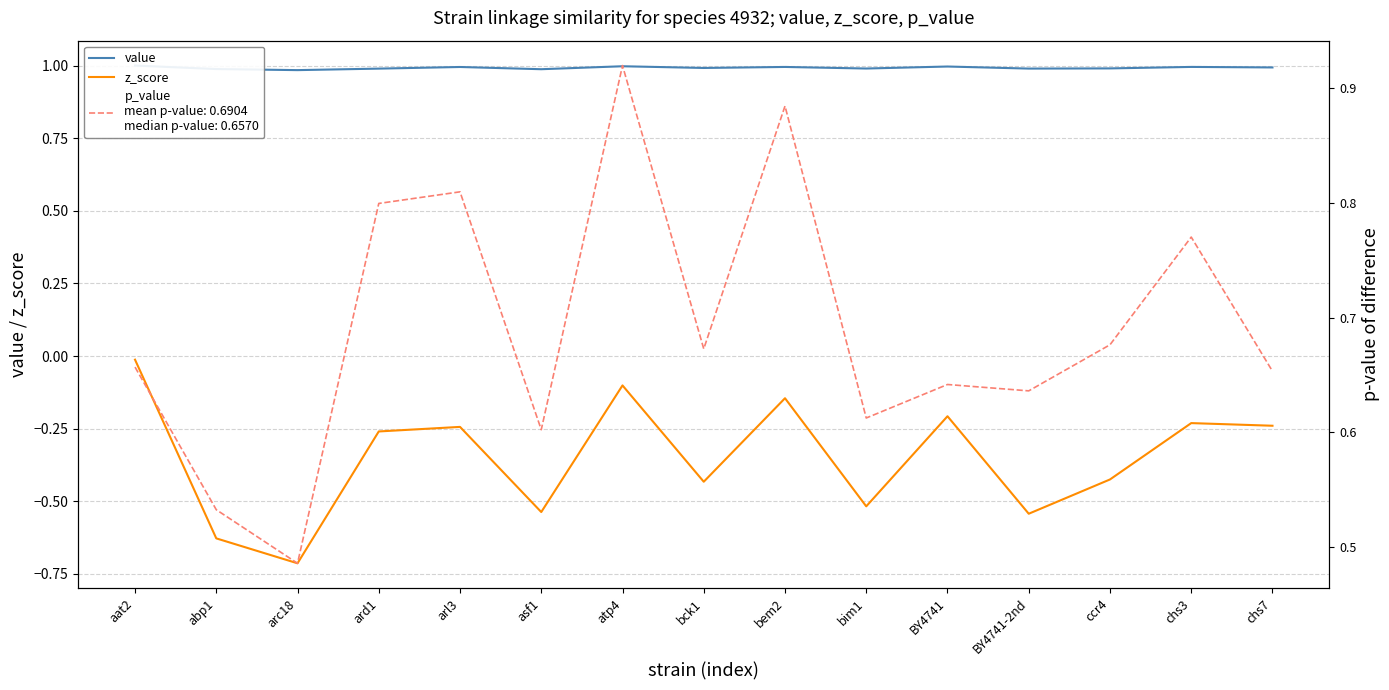

In z_score, how many points are higher than both neighbors (excluding endpoints)?

5